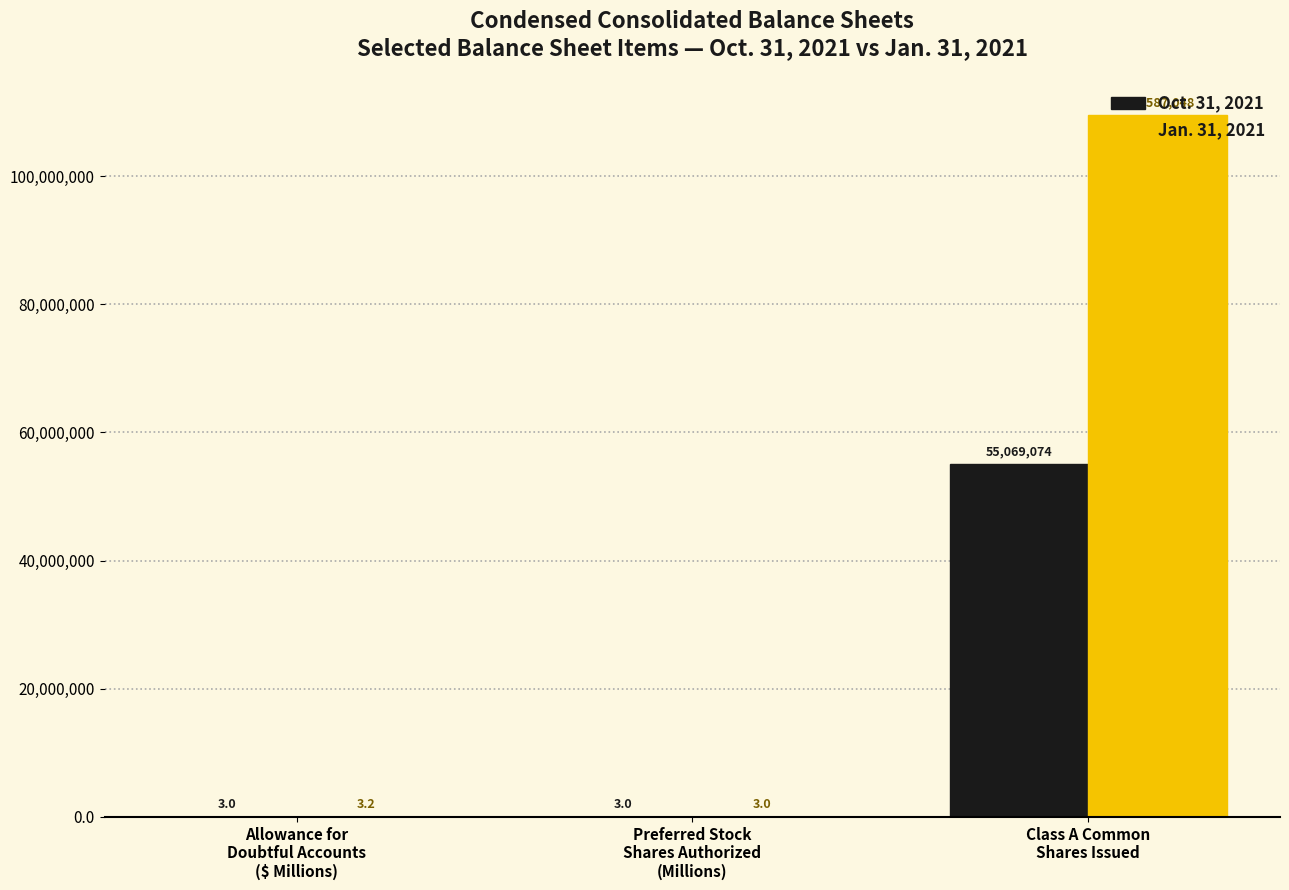

Which series has the largest total across all categories?

Jan. 31, 2021